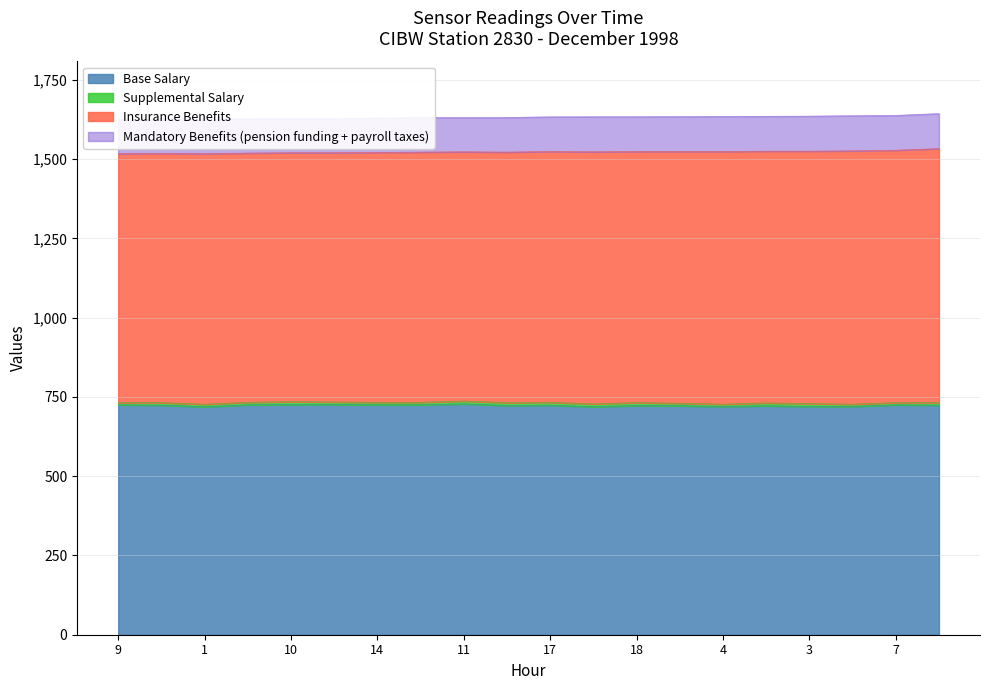

True or false: Supplemental Salary and Base Salary cross at least once.

False